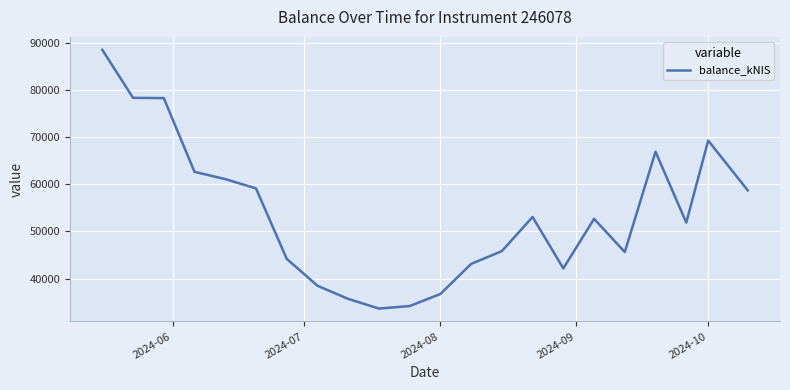

What is the maximum value shown in the chart?

88594.5